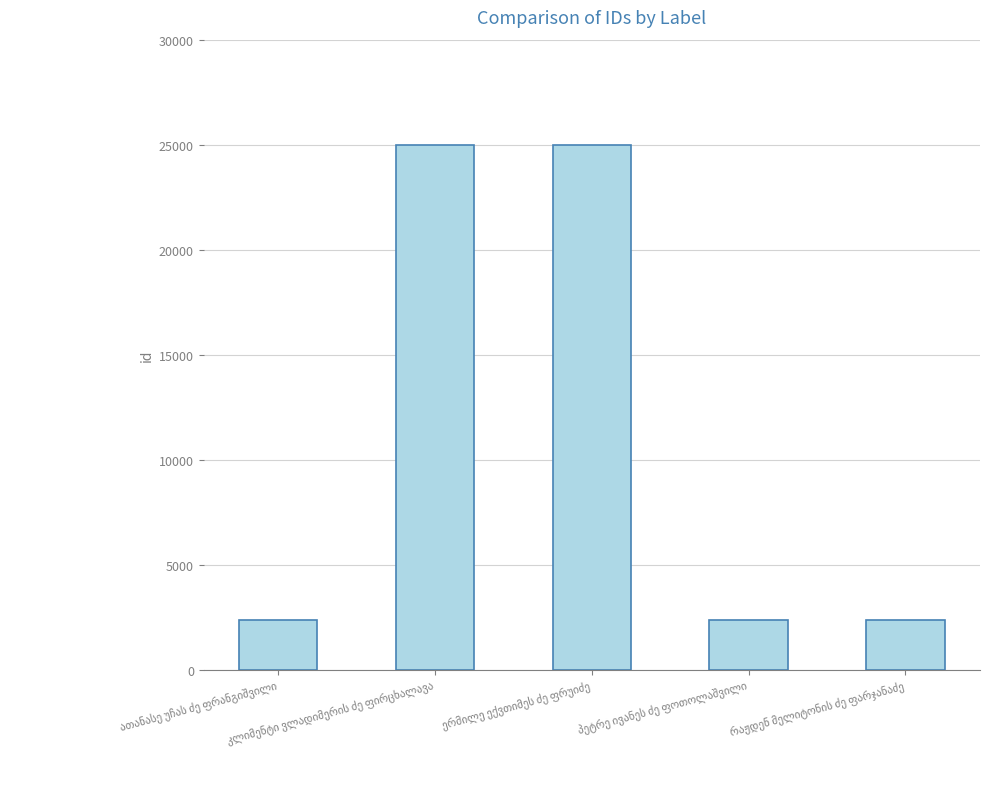

What is the average value?

11413